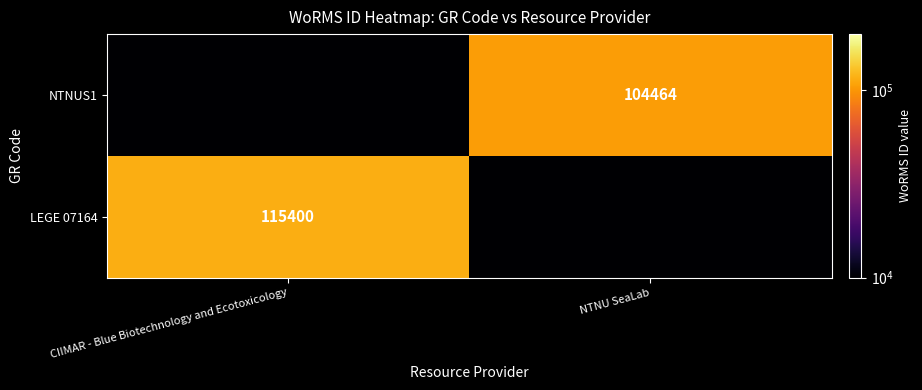

Is it true that NTNUS1 equals 165465 at NTNU SeaLab?

False